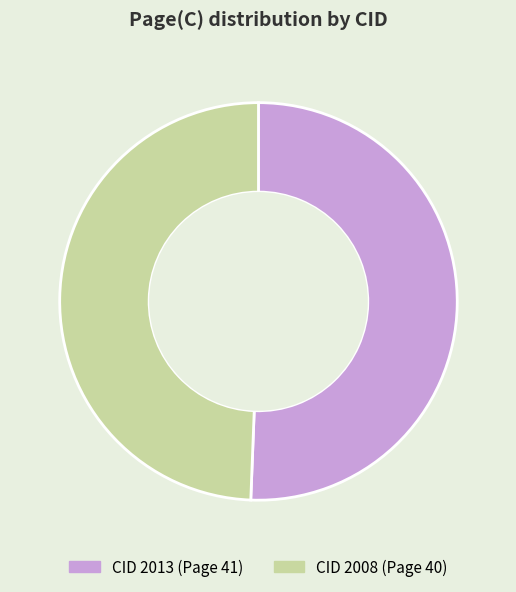

Does any single category account for the majority?

Yes